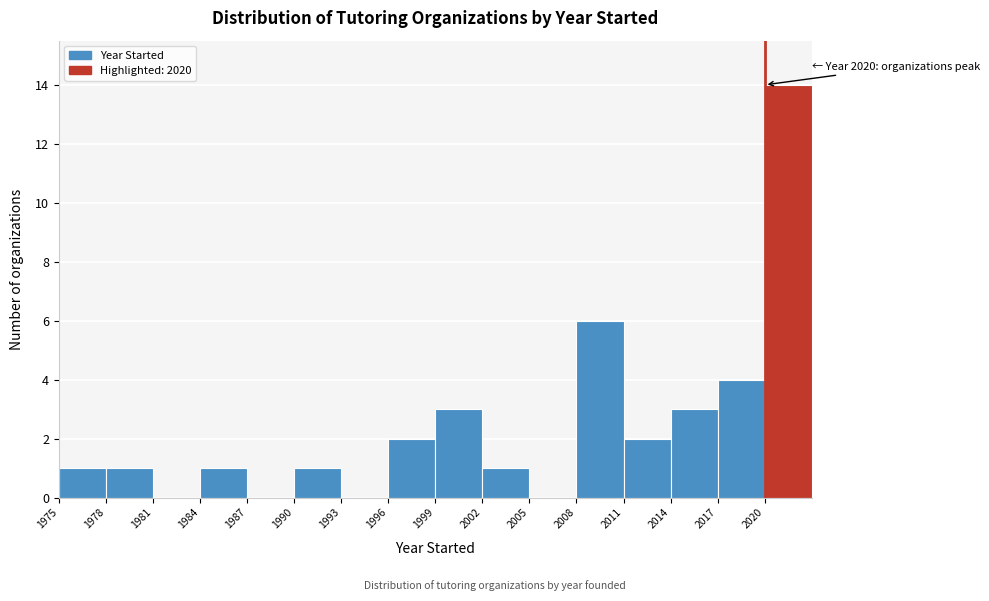

Over which range of the x-axis is the bar tallest?

2020 to 2023